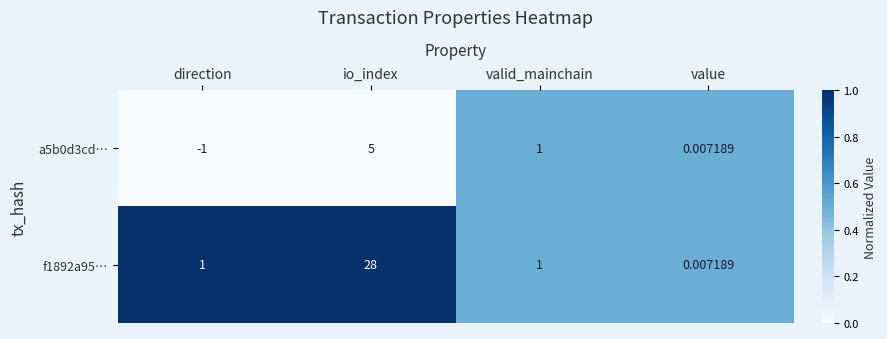

At which label does a5b0d3cd… first exceed 1?

io_index